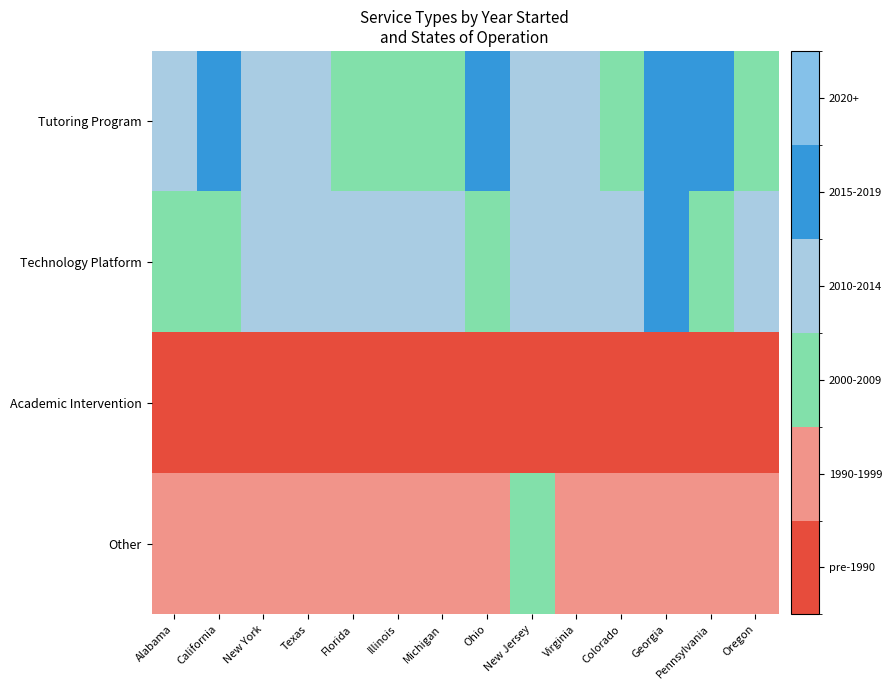

Which has a higher value, Alabama or Colorado?

Alabama